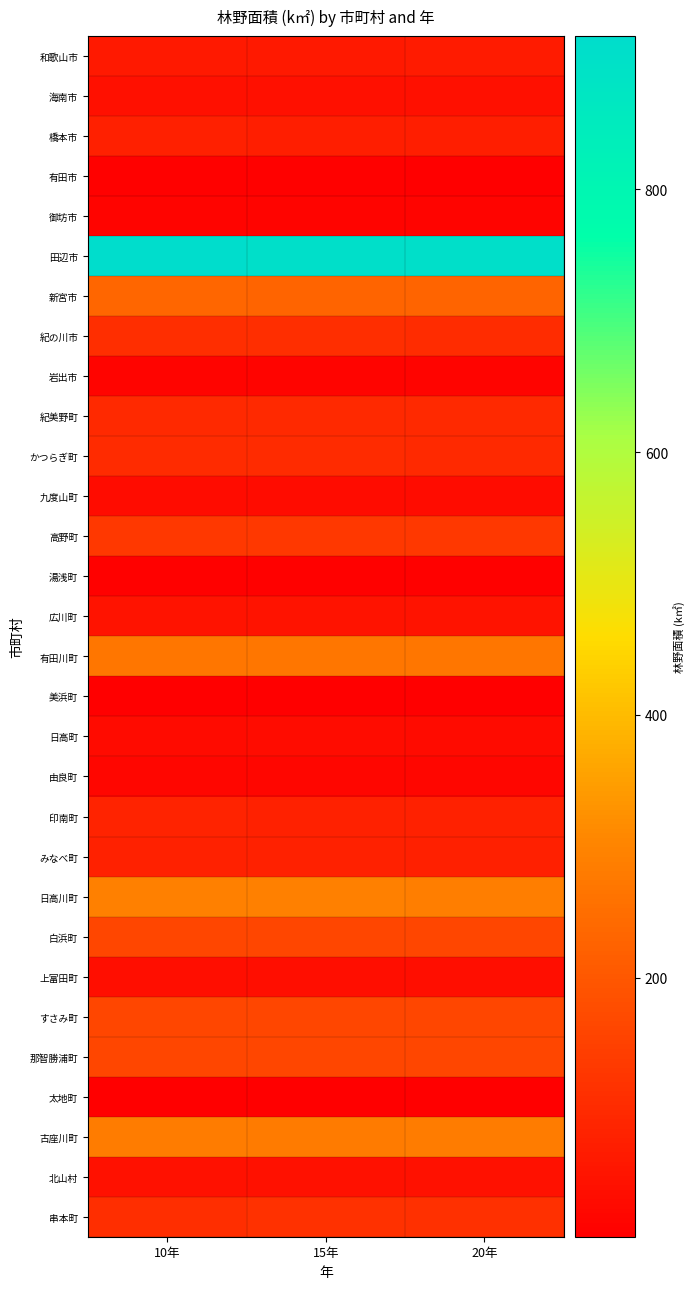

What is the spread (max minus min) of values at 15年?

899.9